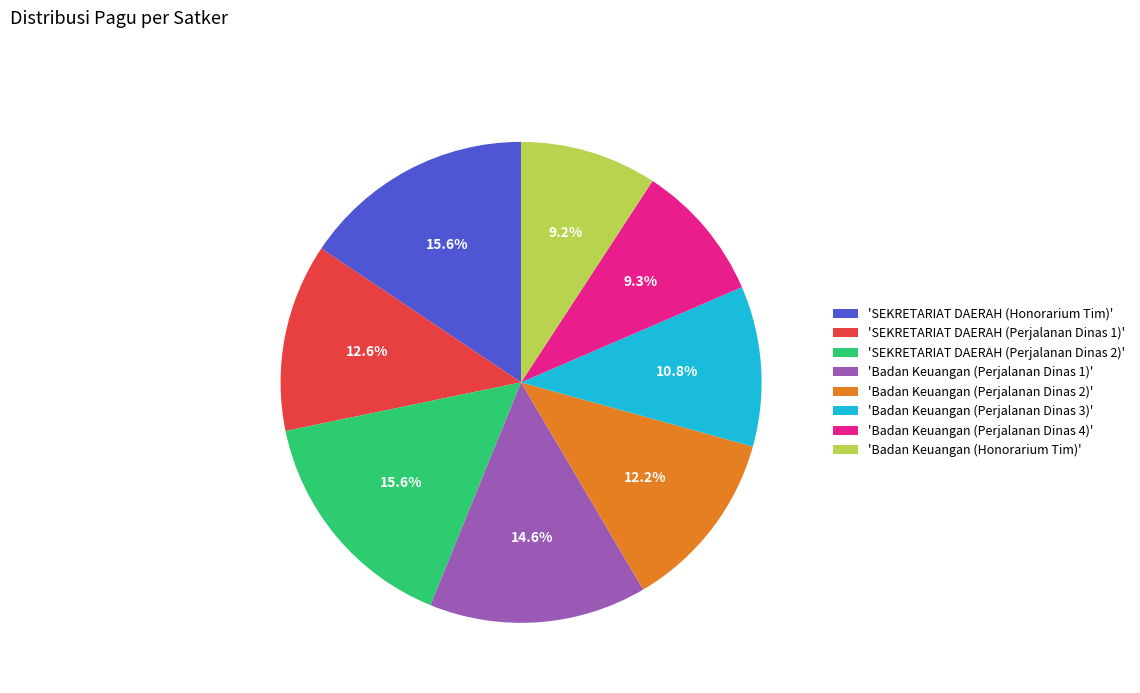

To the nearest percent, what is the average slice percentage?

12%